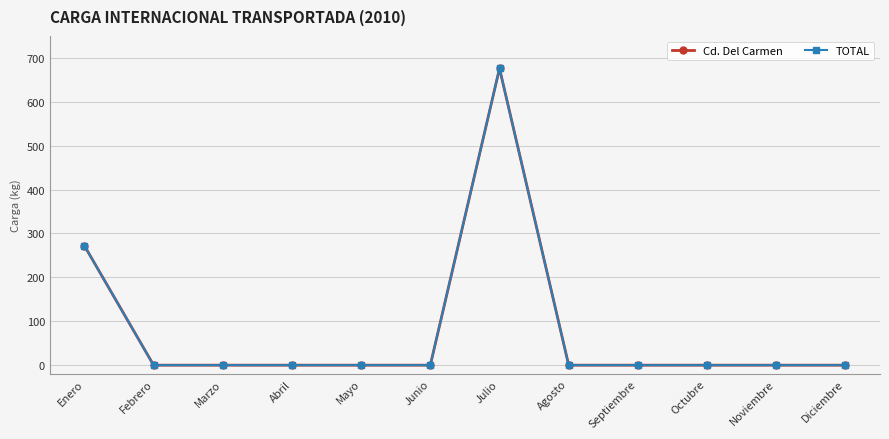

Which series has the largest total across all categories?

Cd. Del Carmen